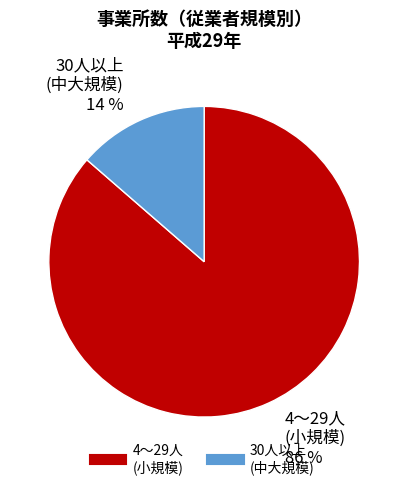

Is there any slice that represents more than half of the pie?

Yes